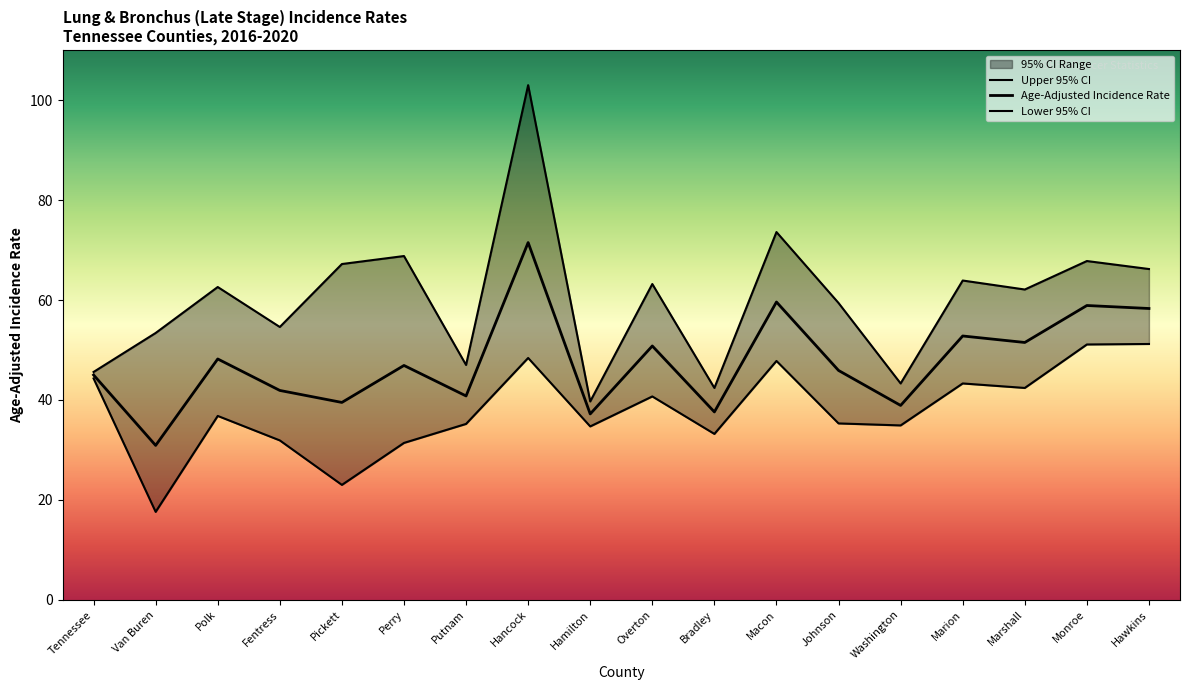

In Upper 95% CI, how many points are lower than both neighbors (excluding endpoints)?

6